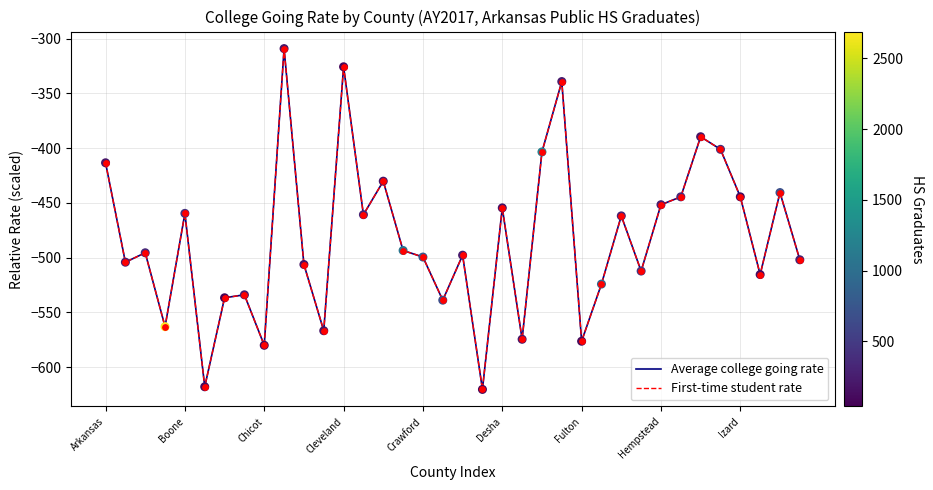

What is the highest value of the First-time student rate series?

-309.0